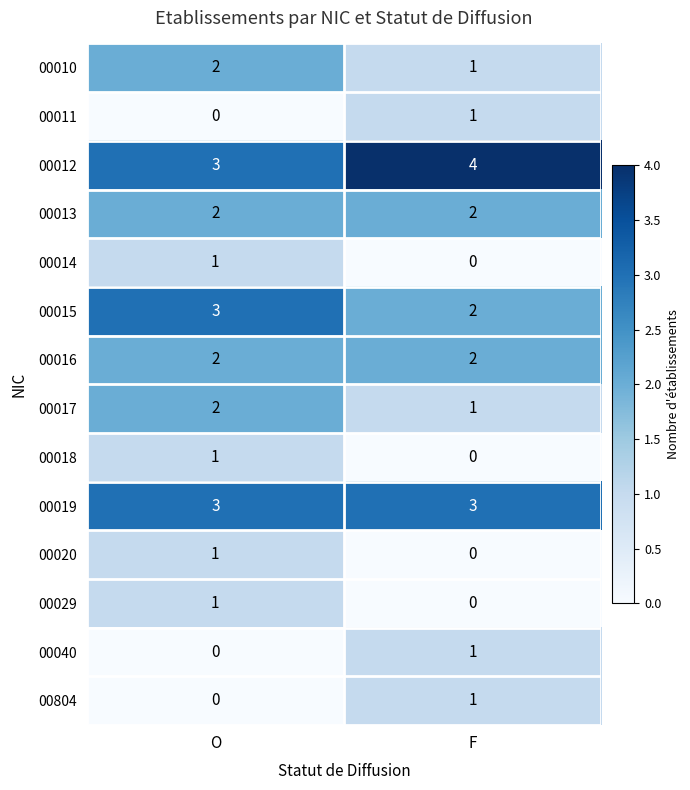

What is the total value across all series at O?

21